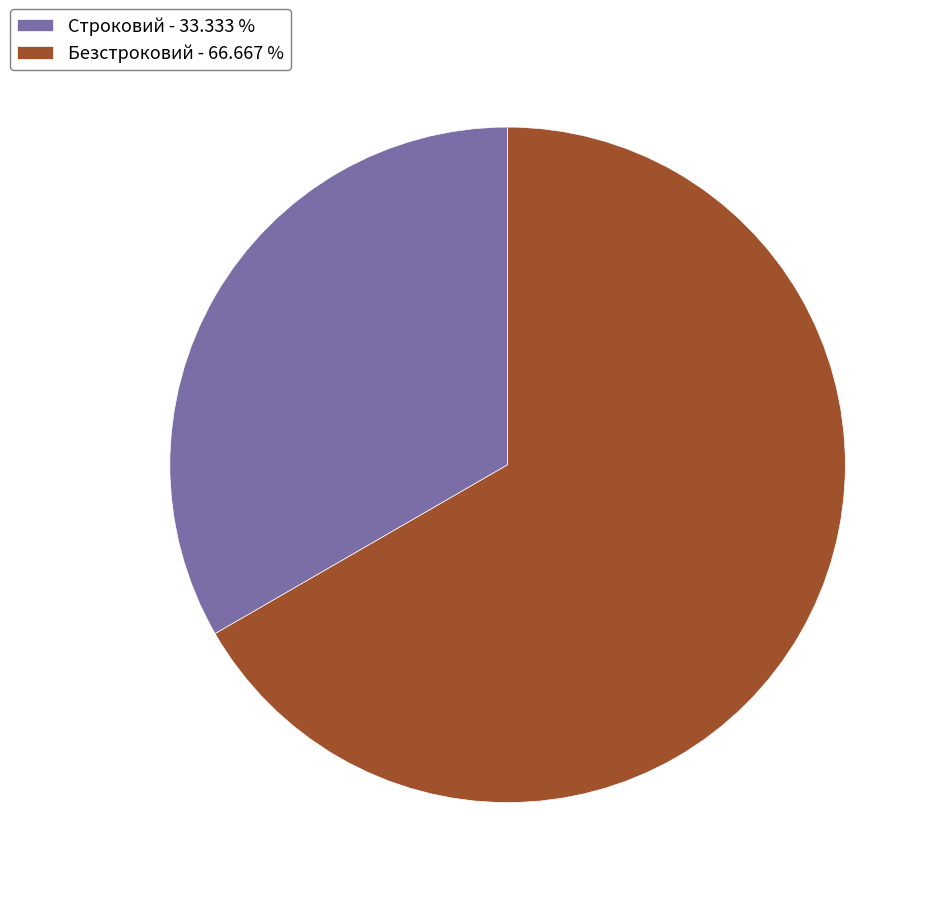

Do Строковий - 33.333 % and Безстроковий - 66.667 % together represent more than half of the pie?

Yes